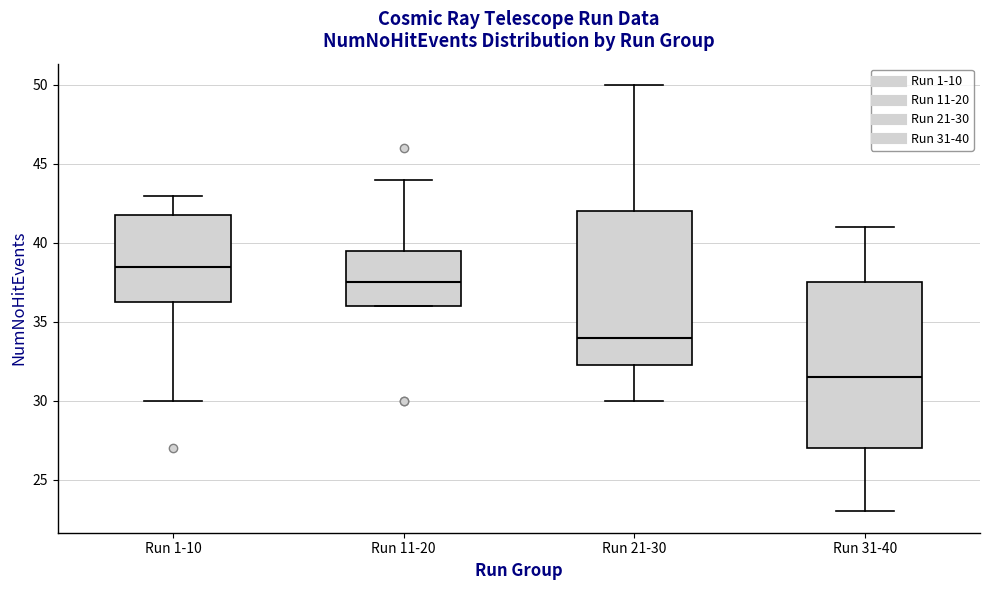

Comparing the boxes themselves (not the whiskers), which one is the tallest?

Run 31-40